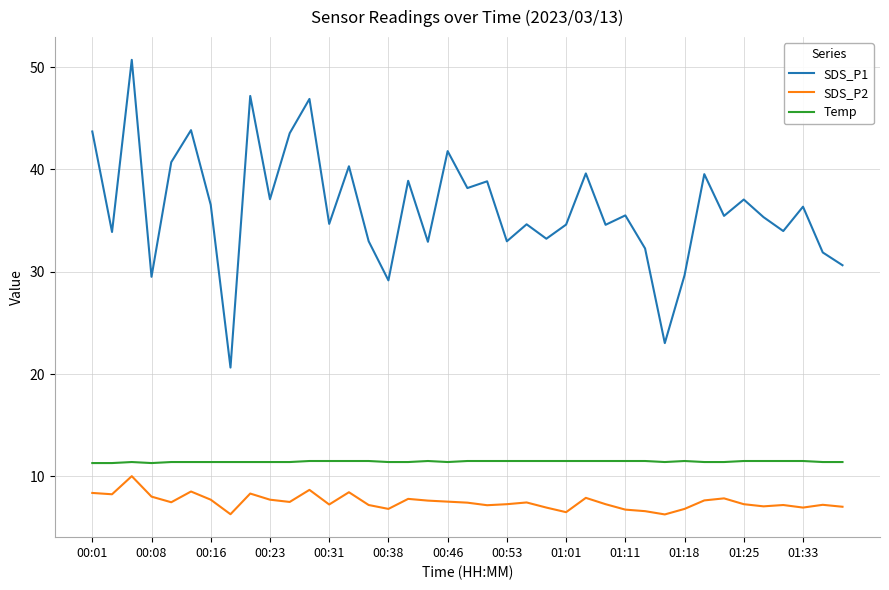

In SDS_P2, how many points are lower than both neighbors (excluding endpoints)?

11